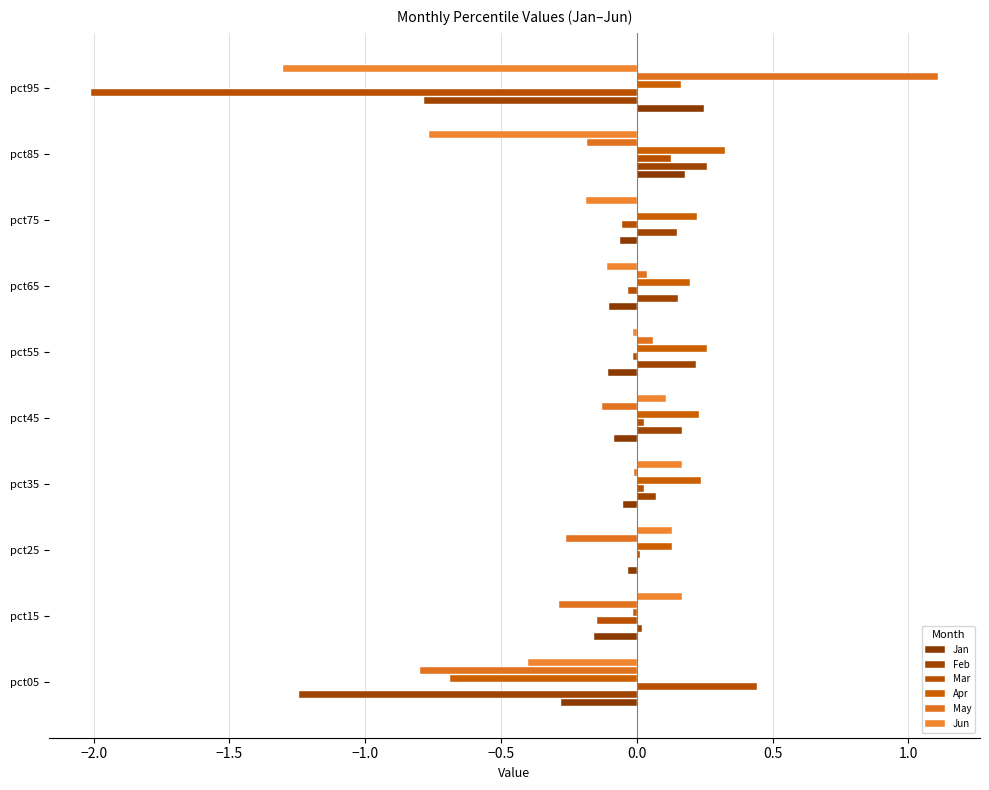

Count the number of data series in this chart.

6